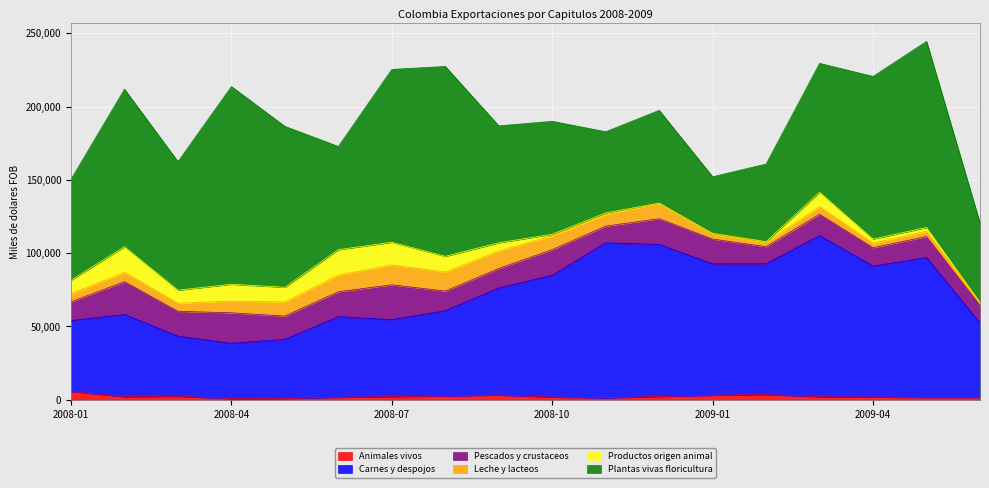

Does the chart display data point markers on the line(s)?

No